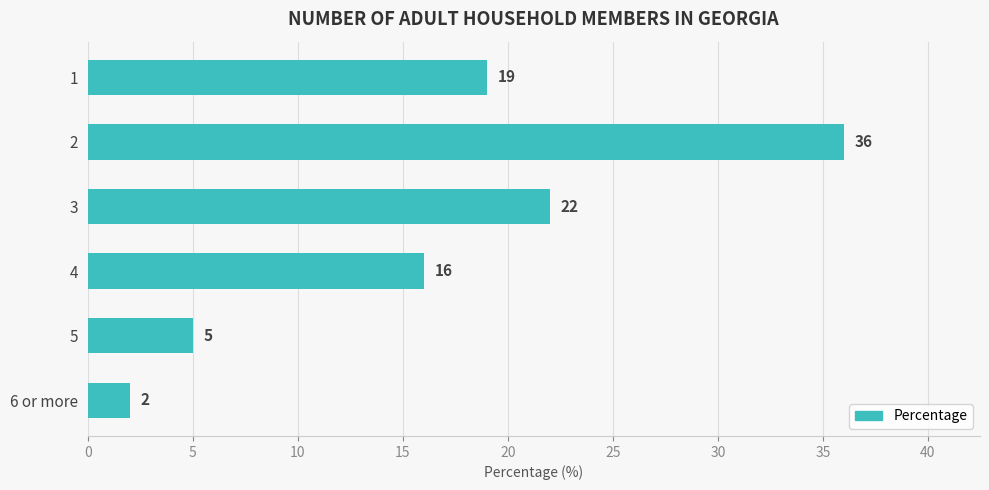

What is the difference between the maximum and minimum values?

34